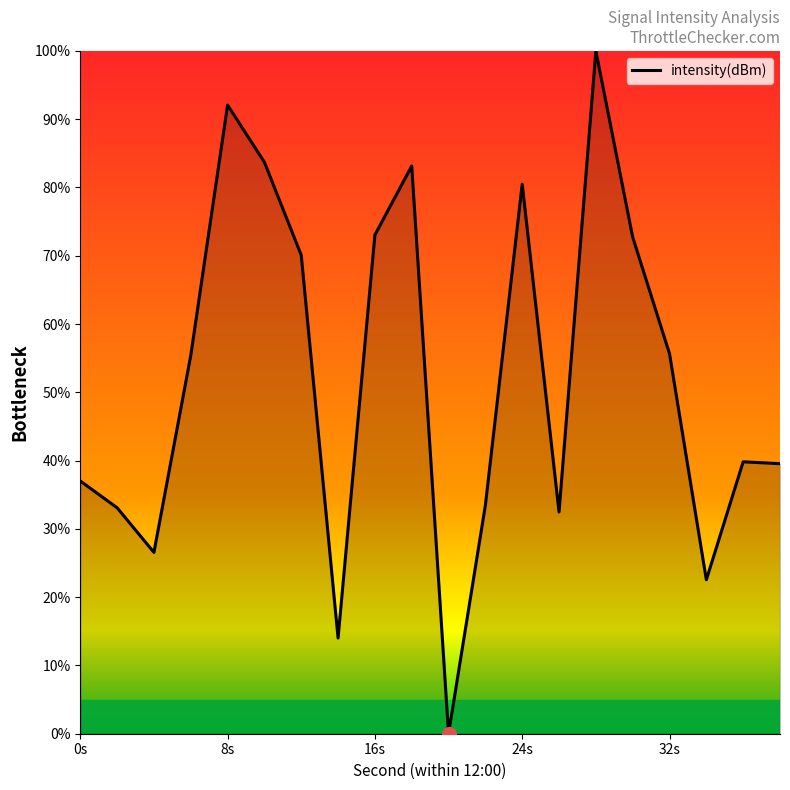

What is the maximum value shown in the chart?

100.0